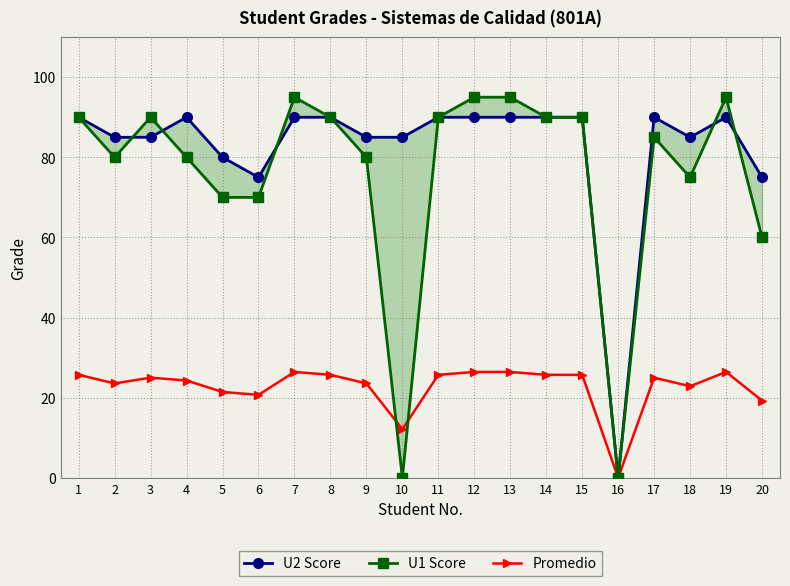

List the series in order of their peak value, lowest first.

Promedio, U2 Score, U1 Score